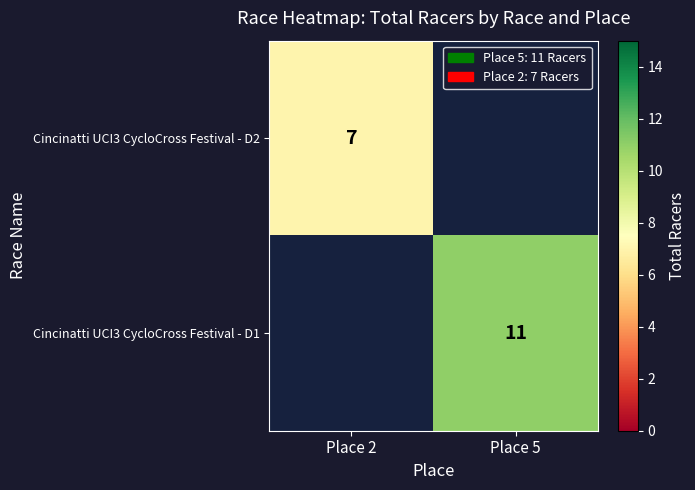

Is the value of Cincinatti UCI3 CycloCross Festival - D2 at Place 2 greater than the value of Cincinatti UCI3 CycloCross Festival - D1 at Place 5?

No